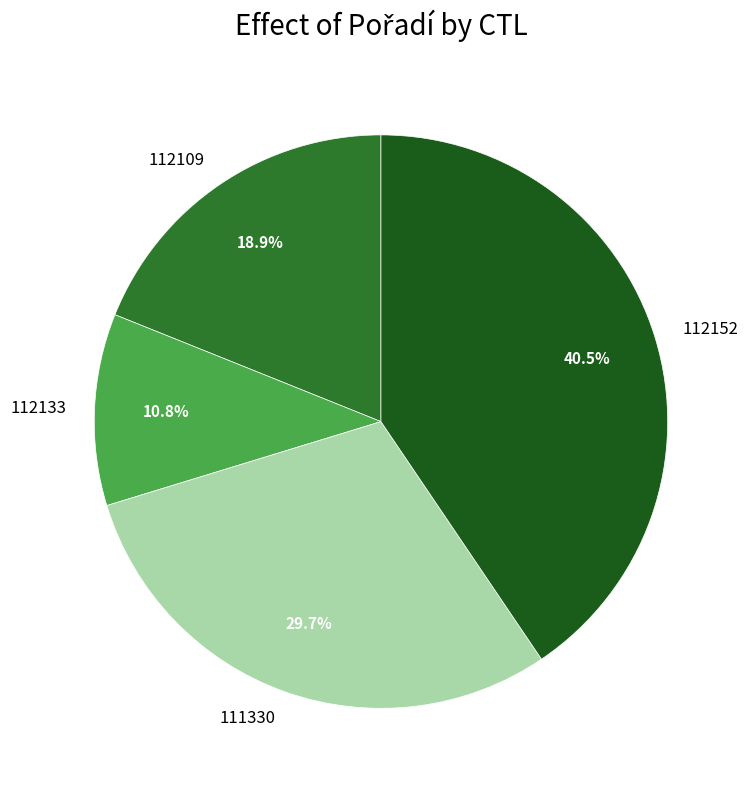

To the nearest percent, what percentage of the pie is 112109?

19%